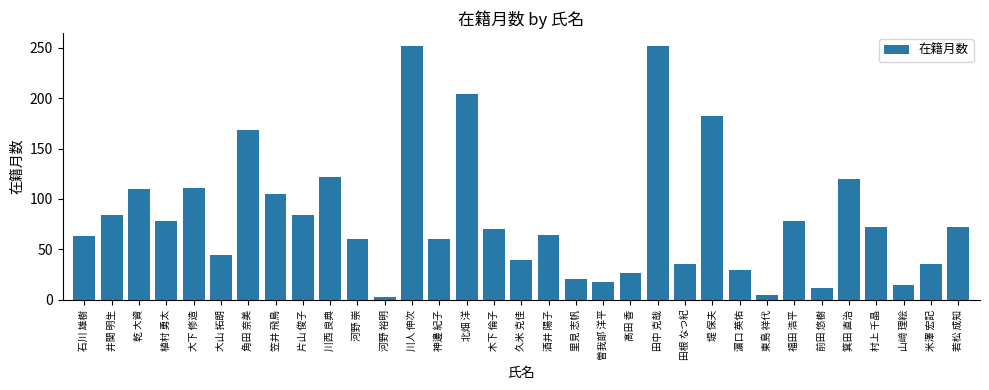

How many data points are less than 70?

16